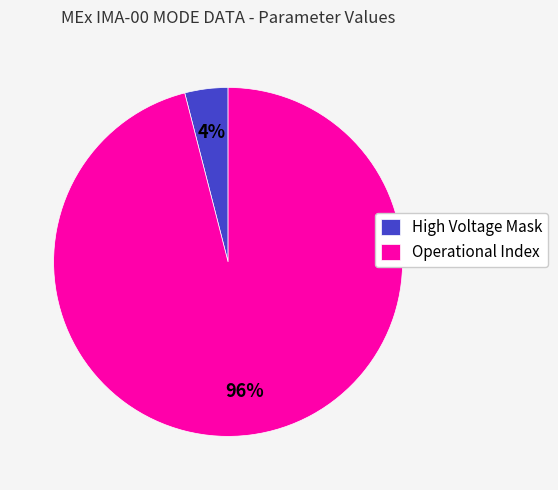

Is there any slice that represents more than half of the pie?

Yes